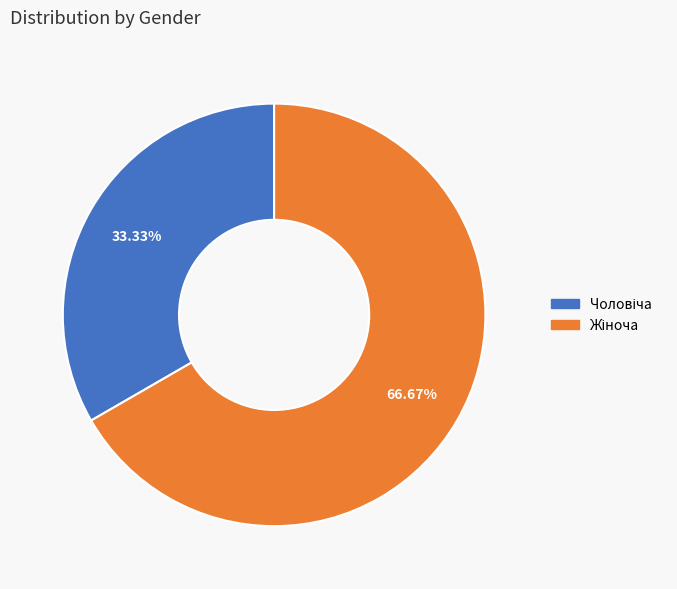

How many segments does this pie chart have?

2